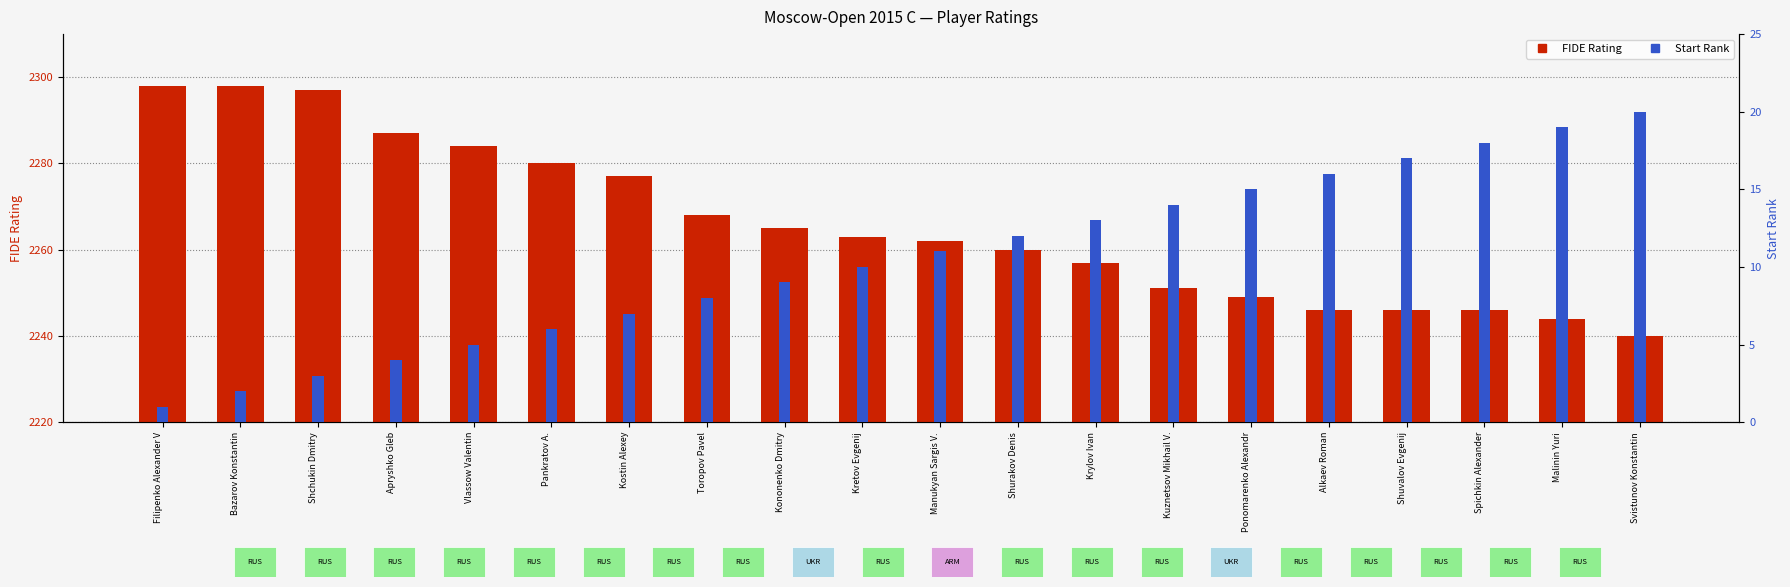

Is the value of FIDE Rating at Shurakov Denis greater than the value of Start Rank at Kononenko Dmitry?

Yes